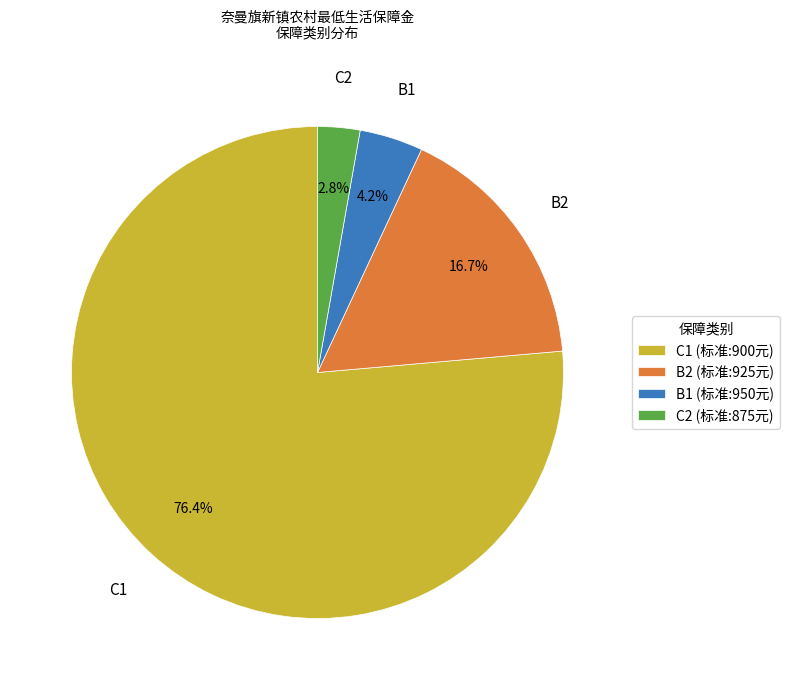

Is there a majority slice in this chart?

Yes